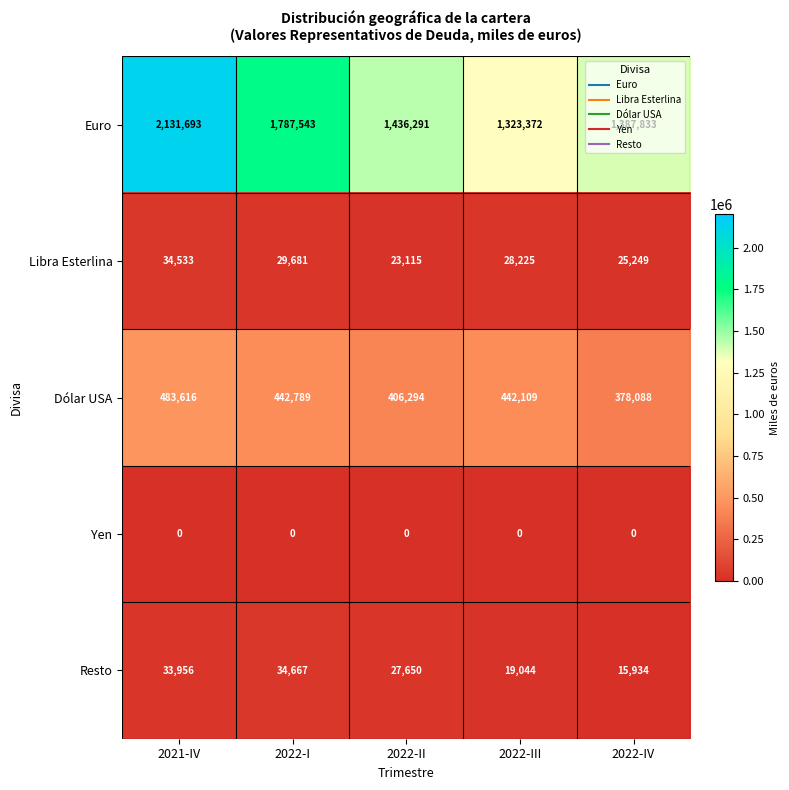

What is the maximum value for Libra Esterlina?

34533